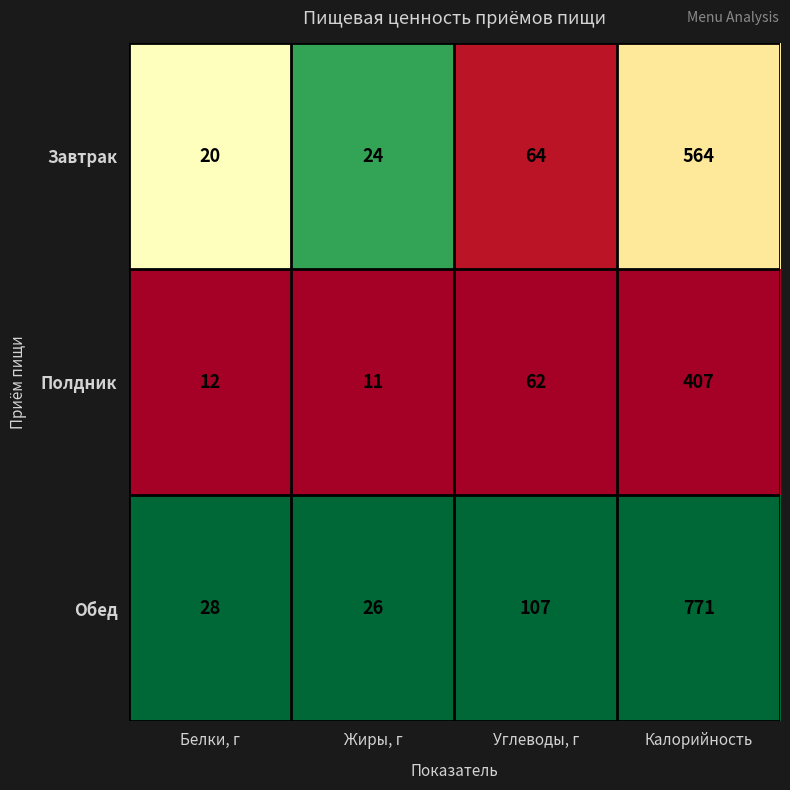

List the series in order of their overall mean, lowest first.

Полдник, Завтрак, Обед